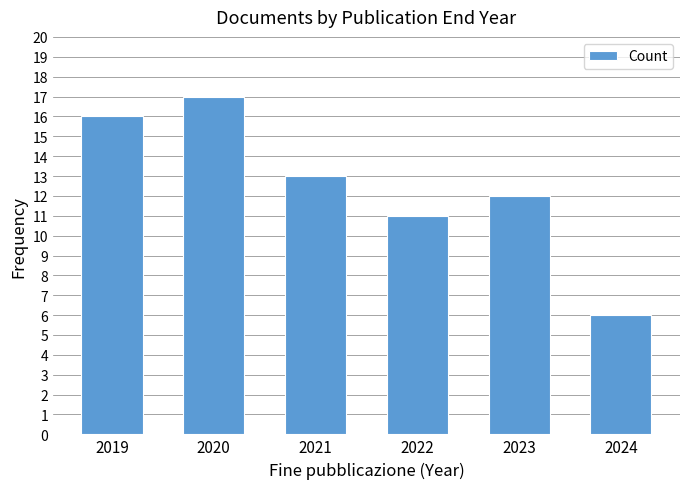

How many data points does each series have?

6